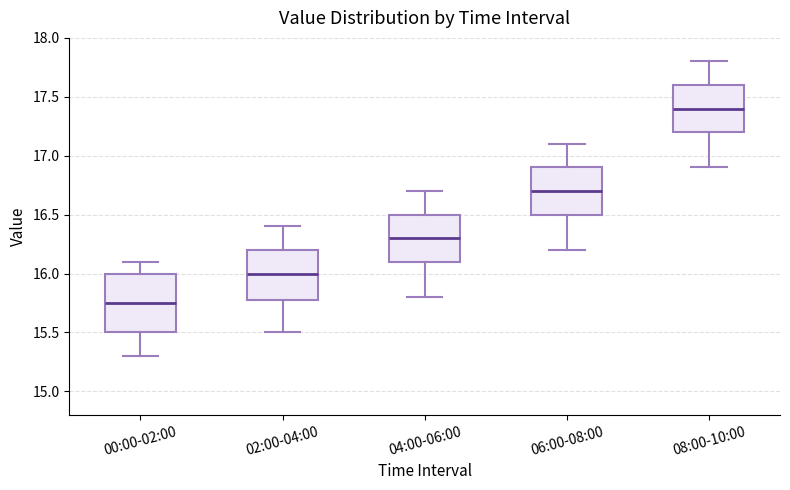

Comparing the boxes themselves (not the whiskers), which one is the tallest?

00:00-02:00